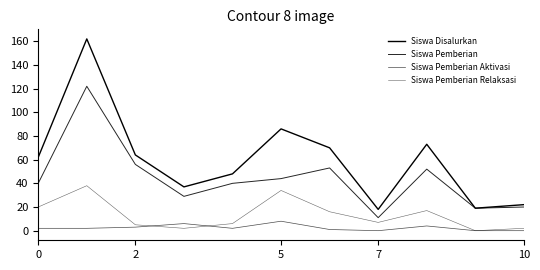

Is this an area chart (filled region under the line)?

No